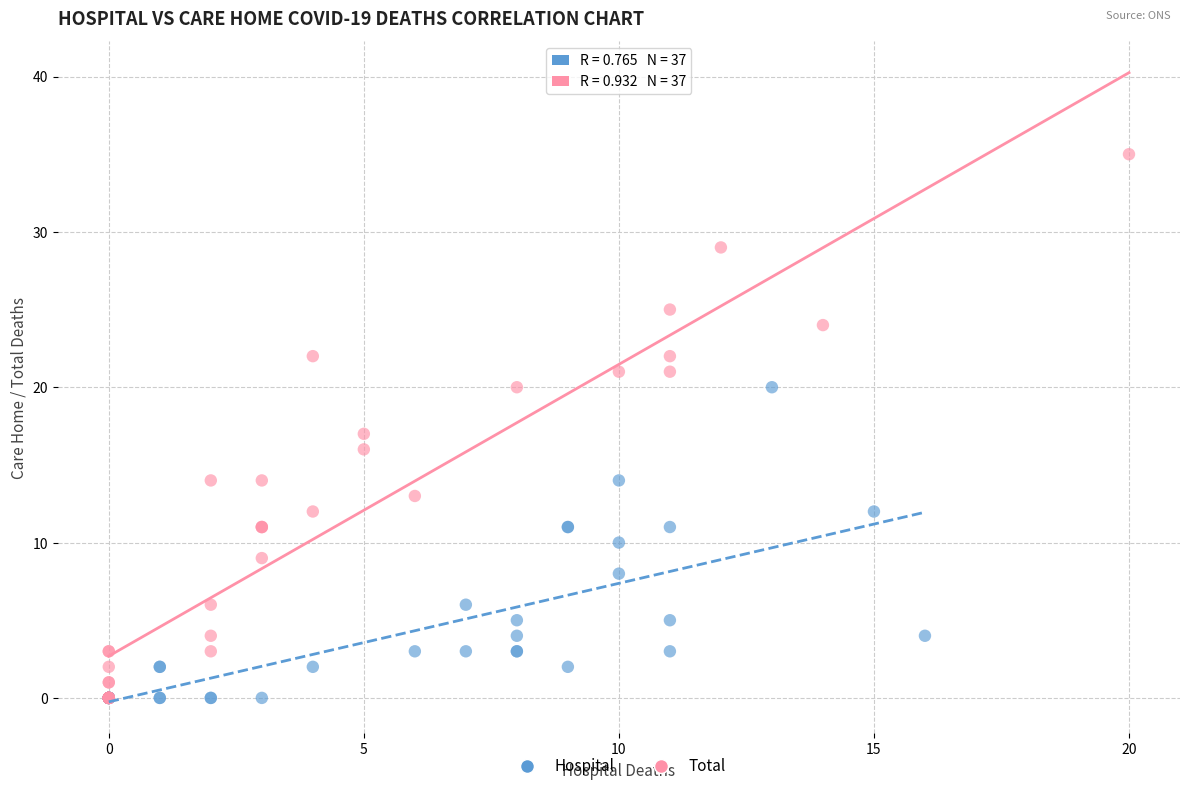

Which series reaches the maximum Y coordinate?

Total